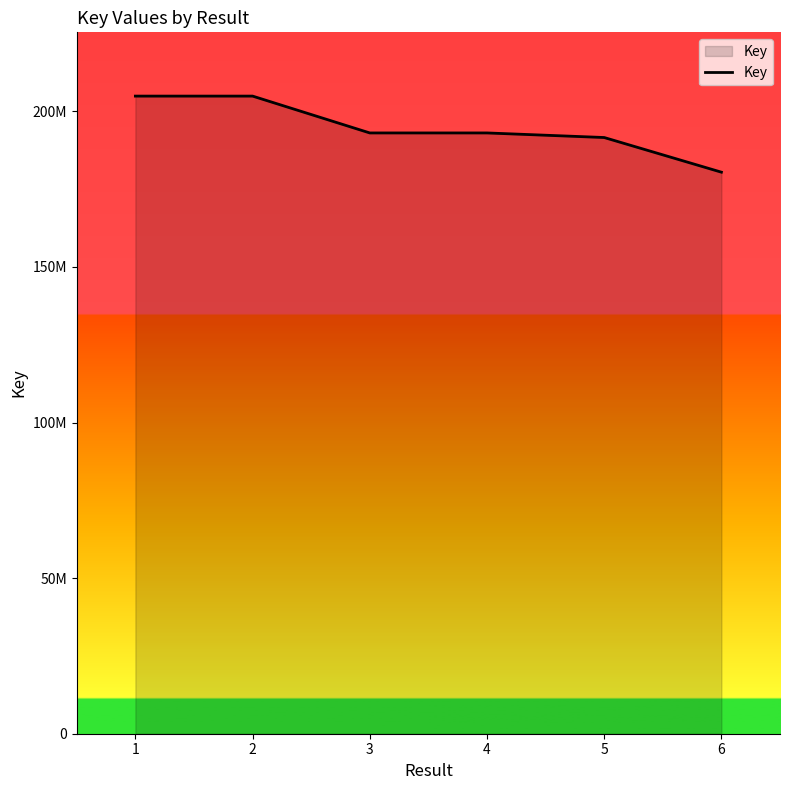

What is the value of the 1st point from the left?

204925818